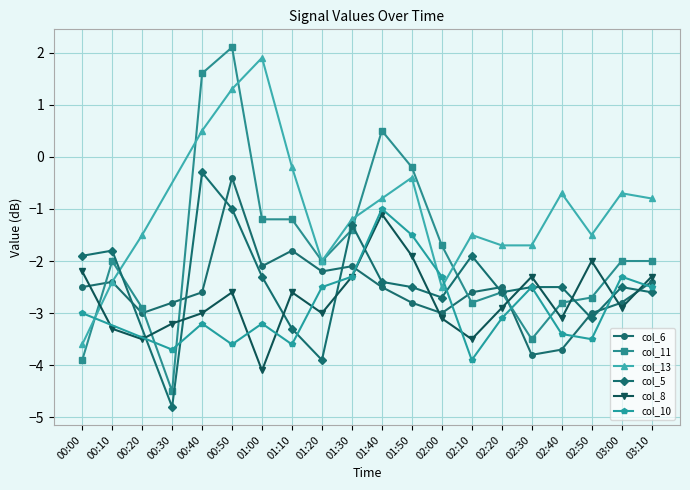

What is the difference between the maximum and minimum values in the col_11 series?

6.6